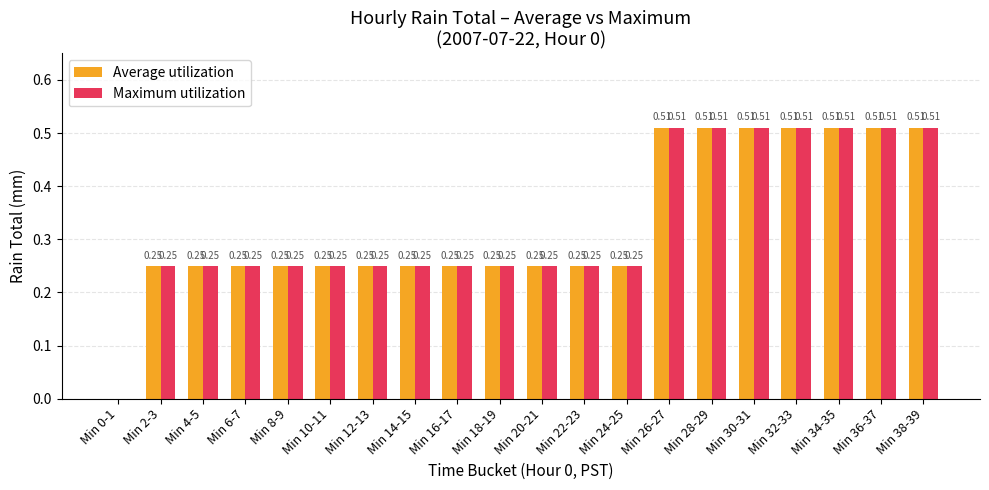

What is the total value across all series at Min 28-29?

1.0